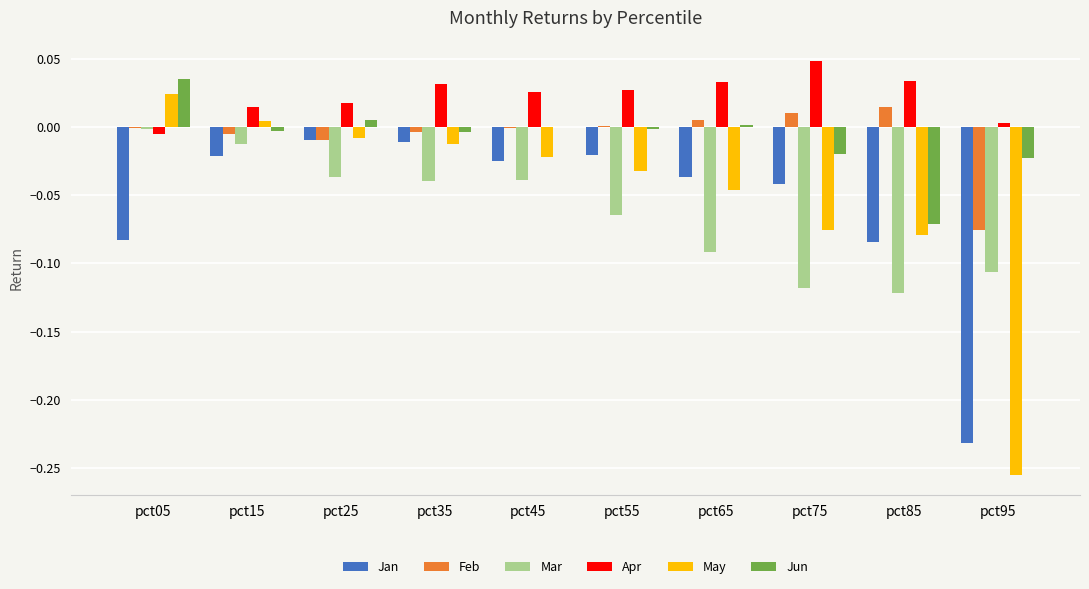

Which category has the highest value across all series?

pct75